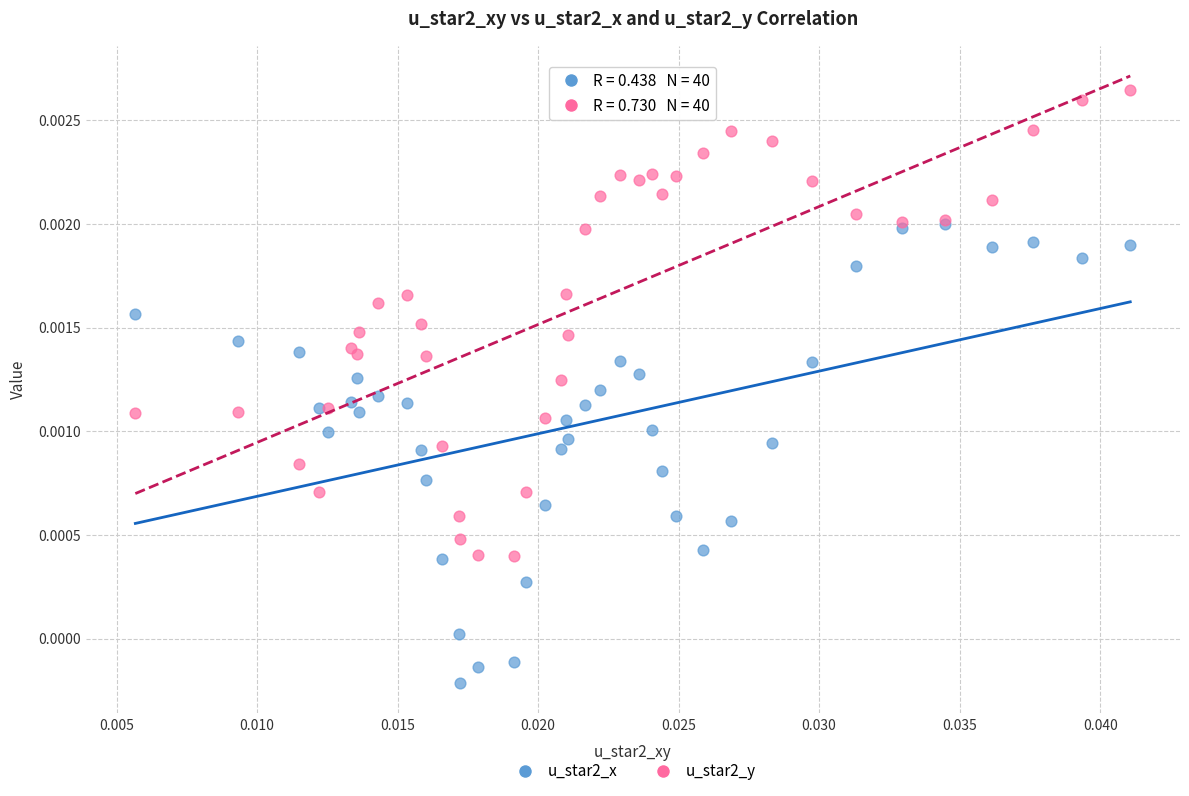

Which series contains the highest Y value?

u_star2_y